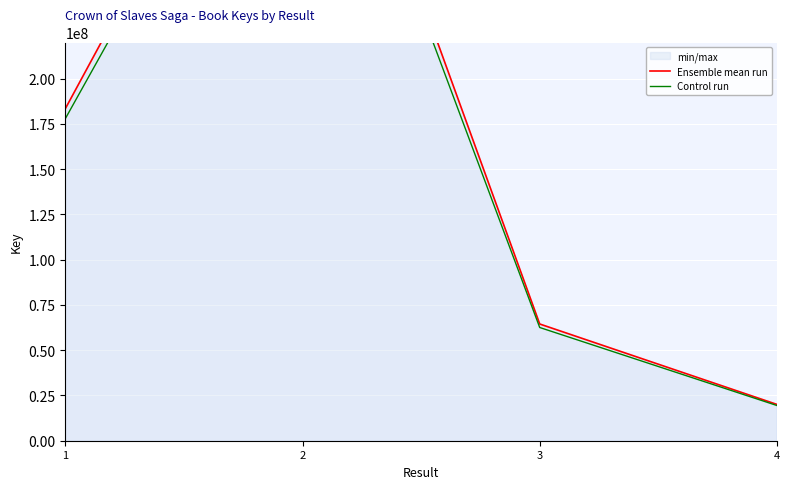

True or false: Ensemble mean run has a value of 64484037.0 at 3.

True